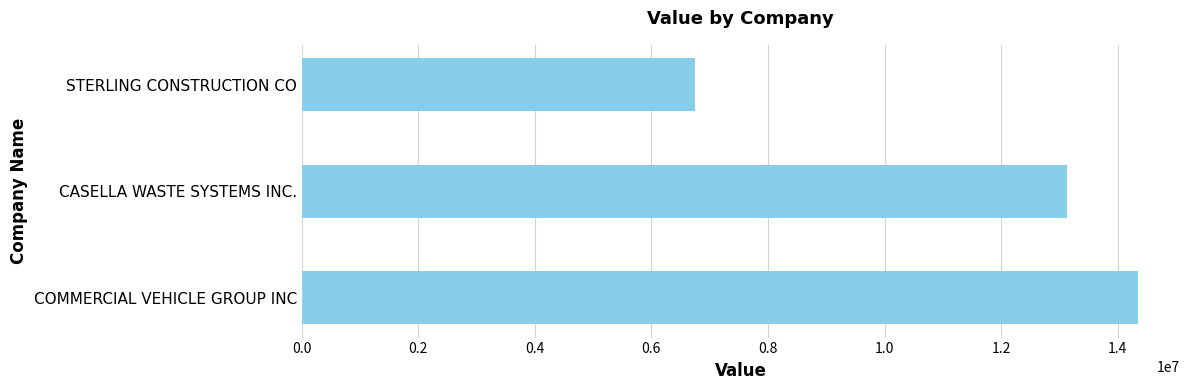

Reading top to bottom, what are all the values shown in this chart?

6740000	13123000	14350000